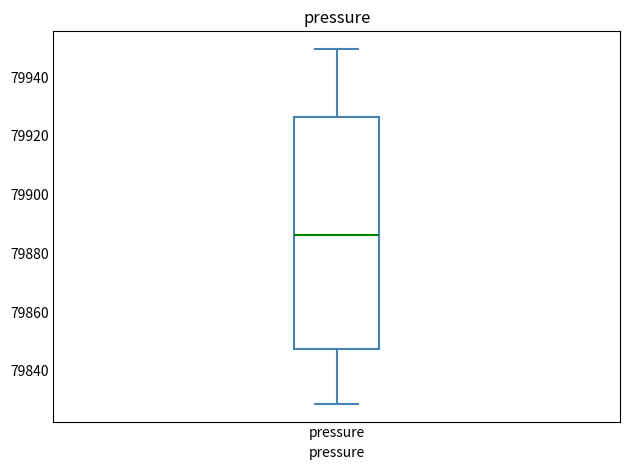

Where does the lower whisker of the box for pressure end on the y-axis? The values are not printed on the chart, so give them approximately, as read against the axis.

79828